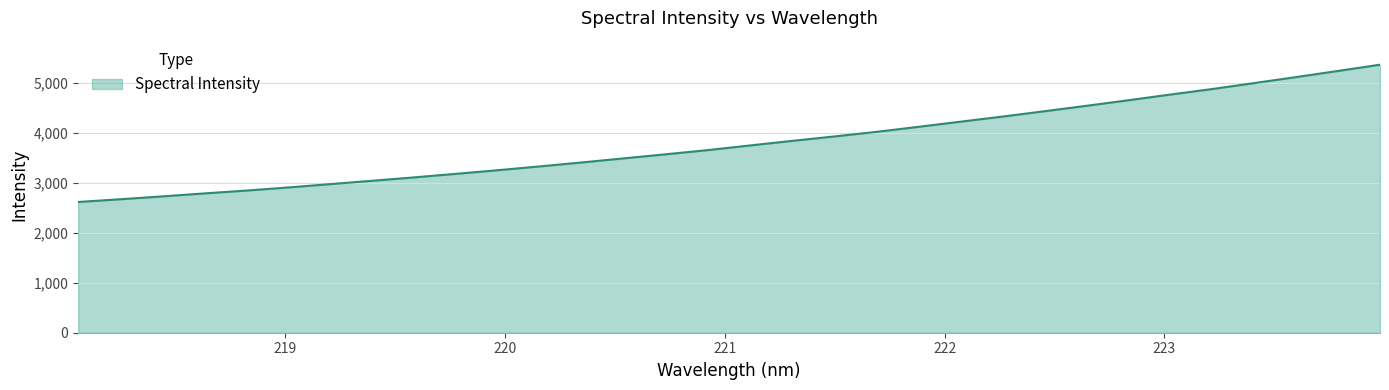

What is the maximum value shown in the chart?

5361.6